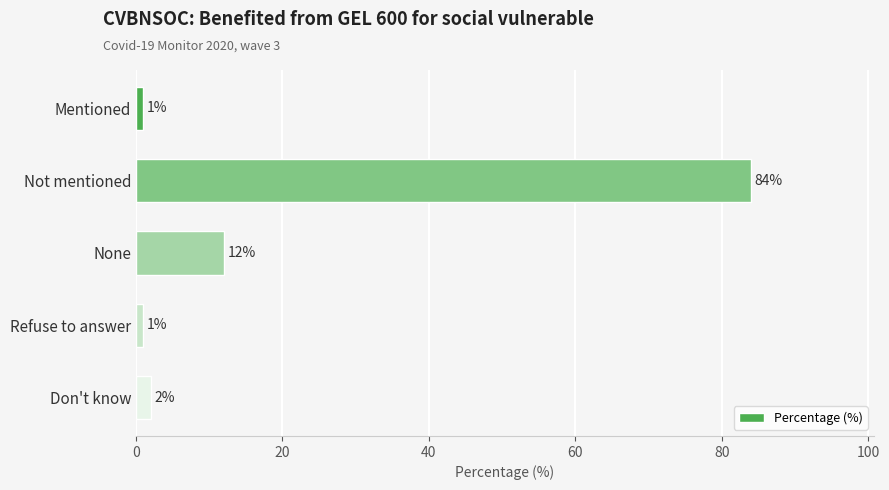

At which category does the chart reach its peak across all series?

Not mentioned